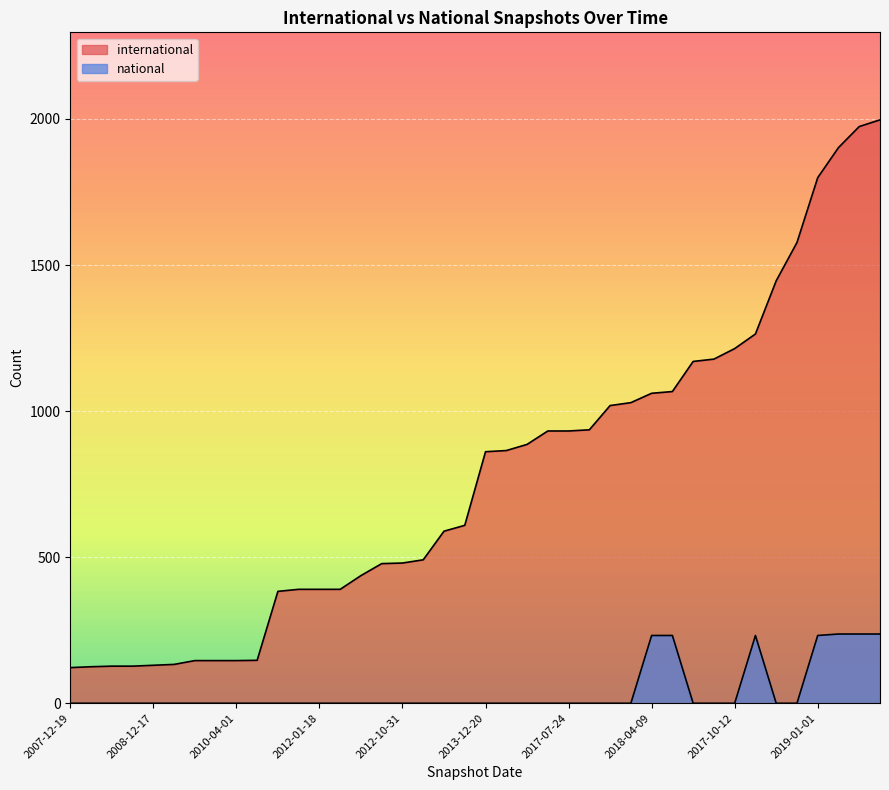

Does the chart display data point markers on the line(s)?

No